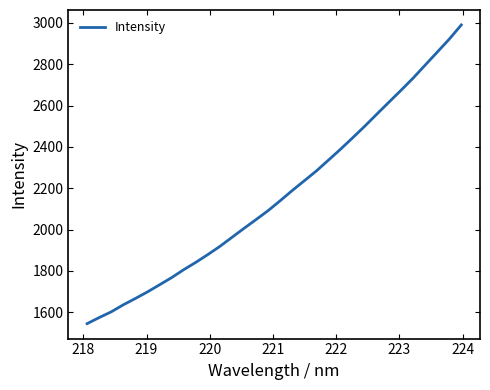

What is the difference between the maximum and minimum values?

1445.4